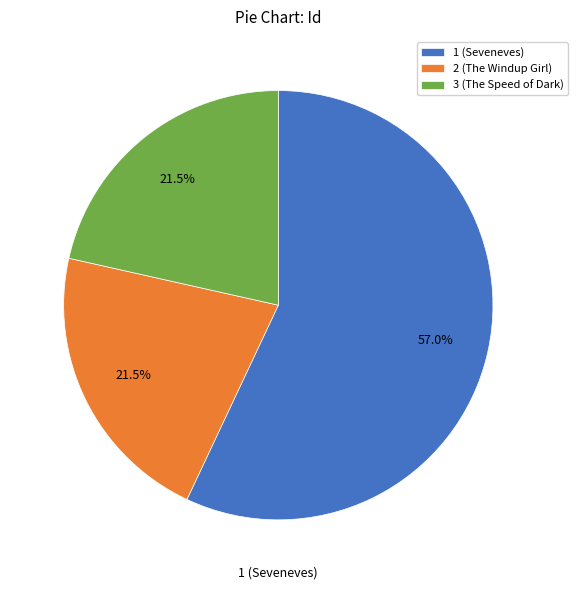

Does any single category account for the majority?

Yes